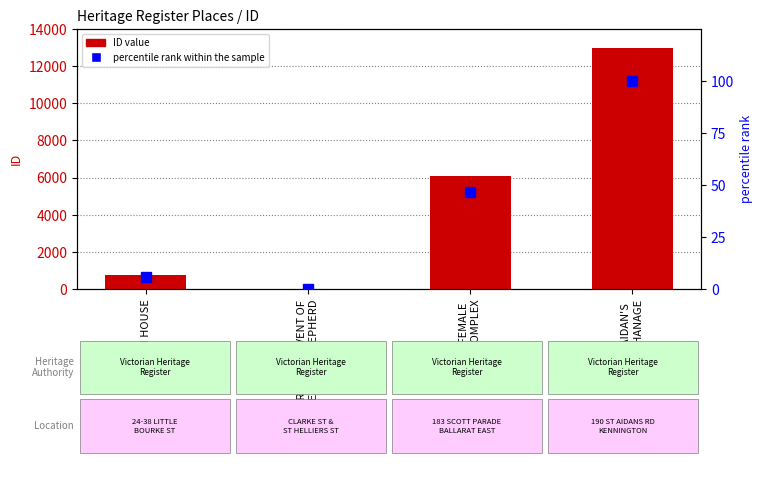

How many values in the ID series are below 6065?

2